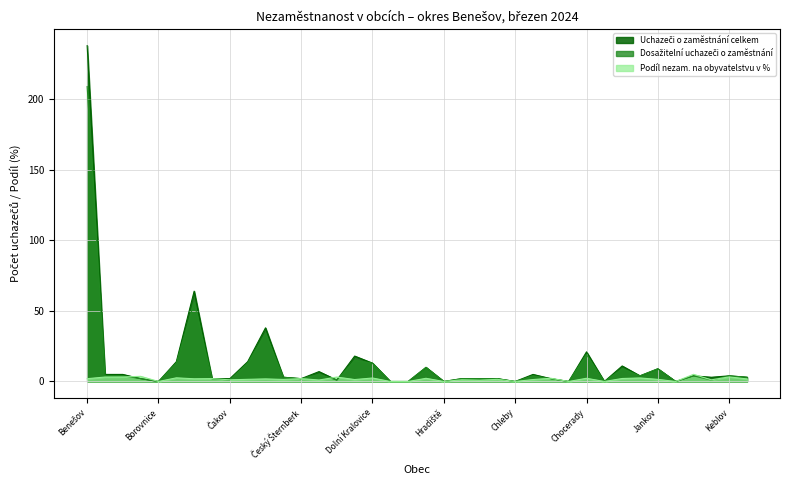

What is the difference between the maximum and minimum values in the Uchazeči o zaměstnání celkem series?

238.0